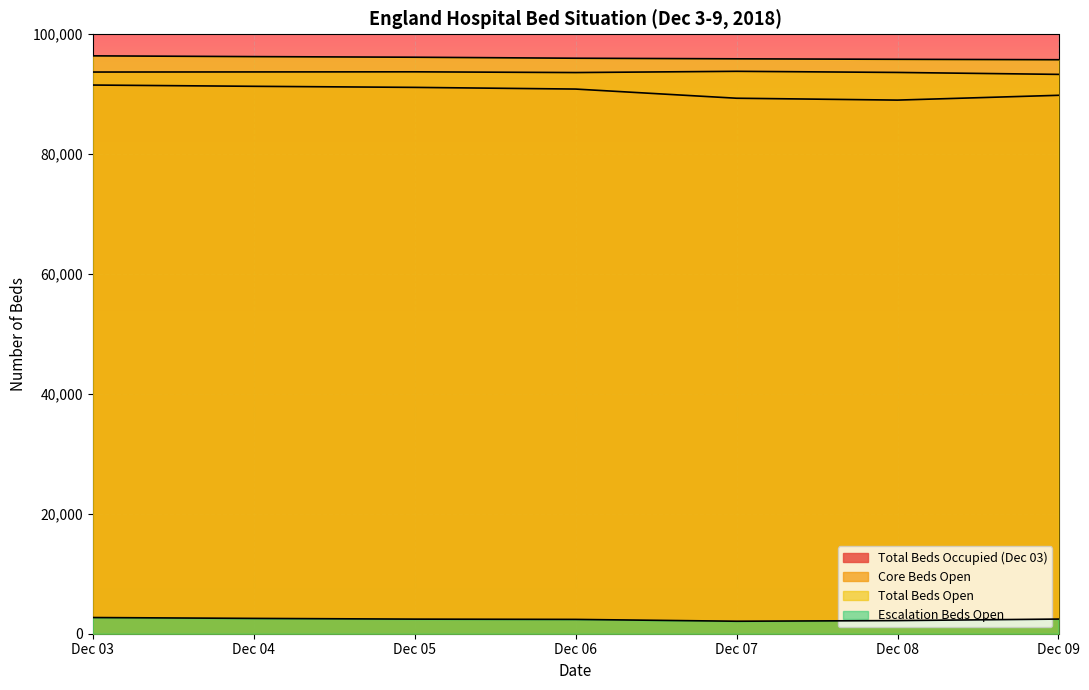

How many lines are shown in the chart?

4